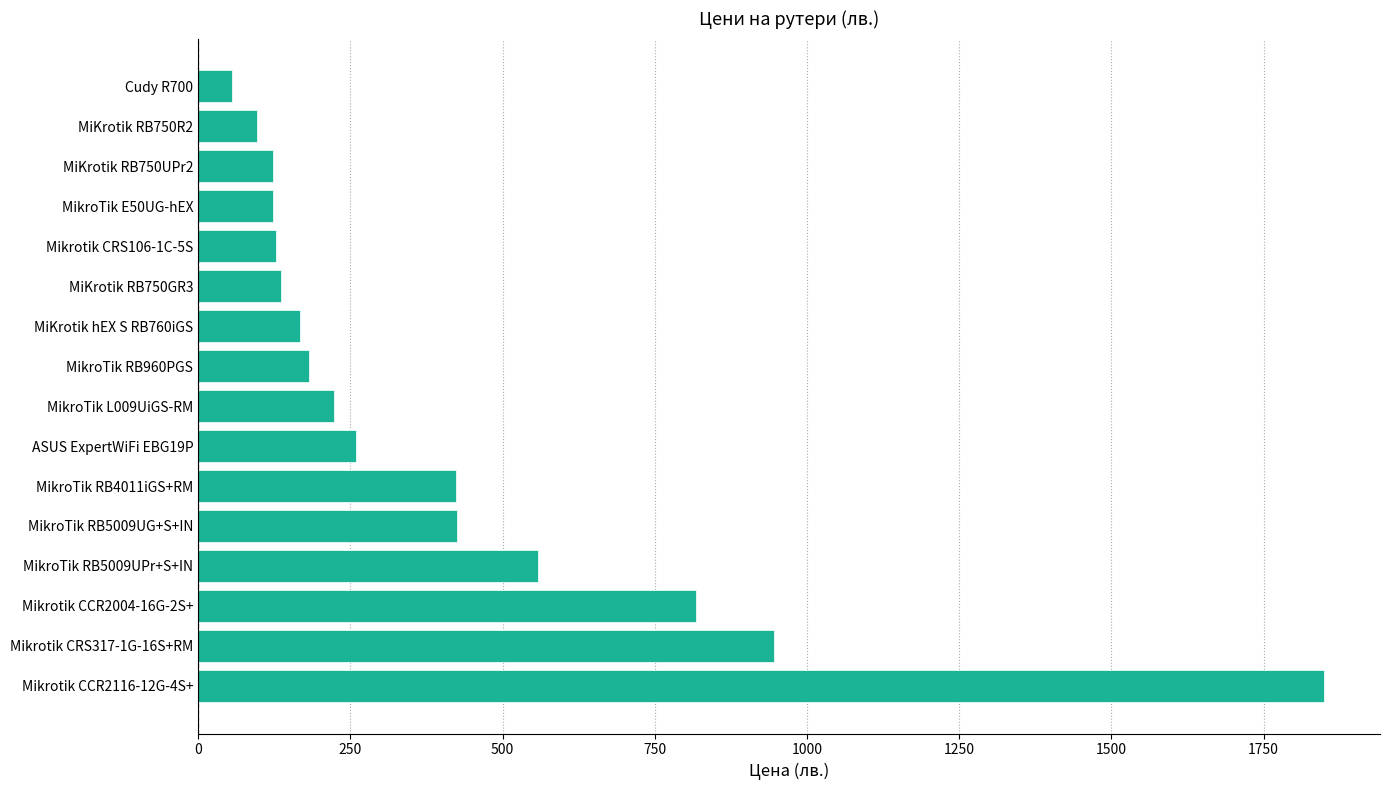

The value at Mikrotik CRS317-1G-16S+RM is 1427.2. True or false?

False